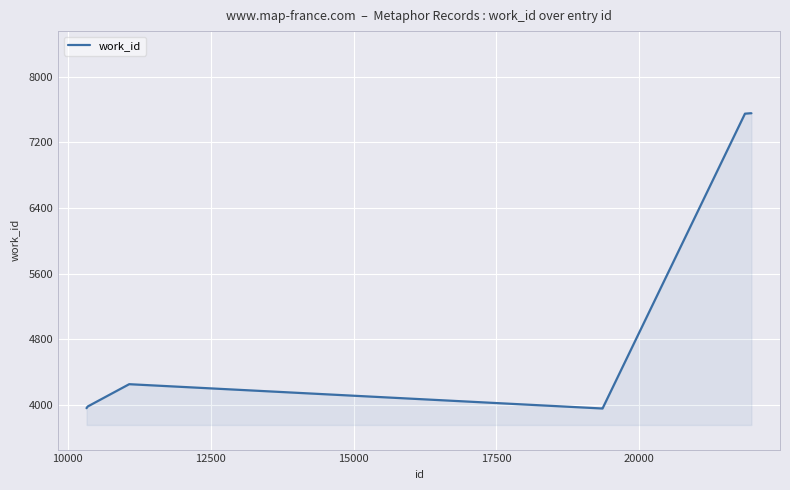

What is the difference between the maximum and minimum values?

3594